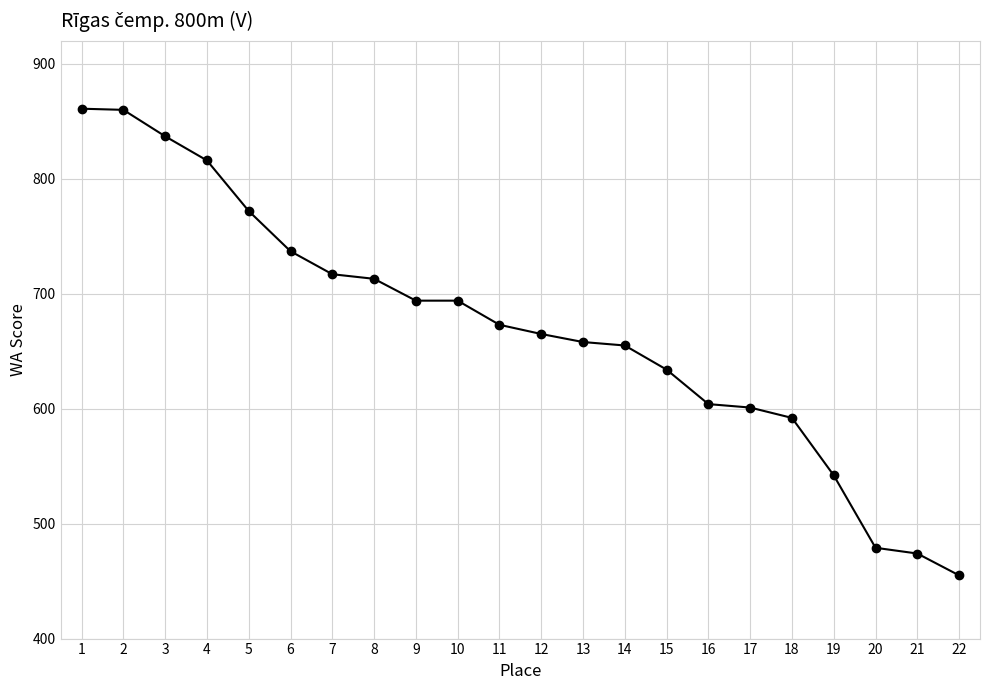

What value does the data have at 14, to the nearest 50?

650